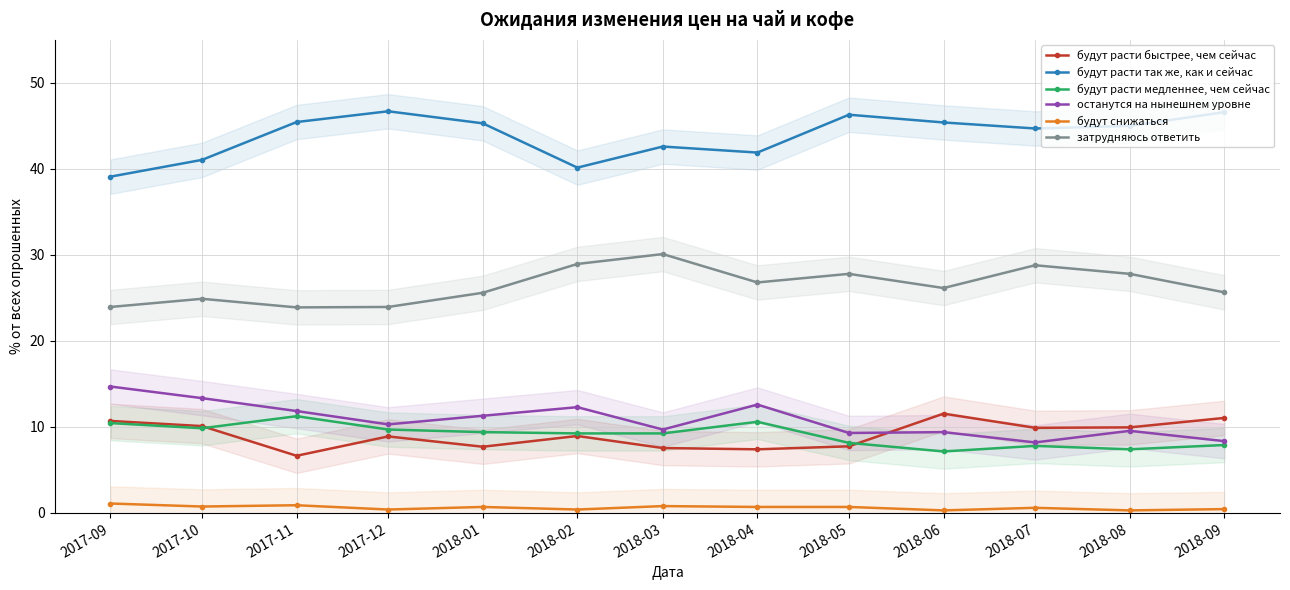

Which has a higher value, 2018-01 or 2018-07?

2018-07